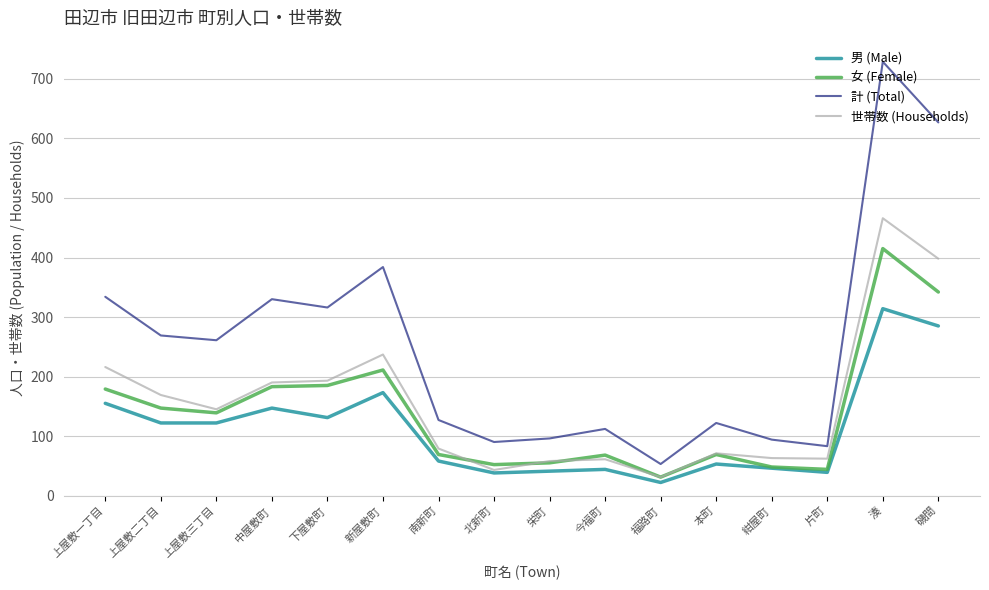

What is the difference between the 男 (Male) values at 磯間 and 上屋敷三丁目?

163